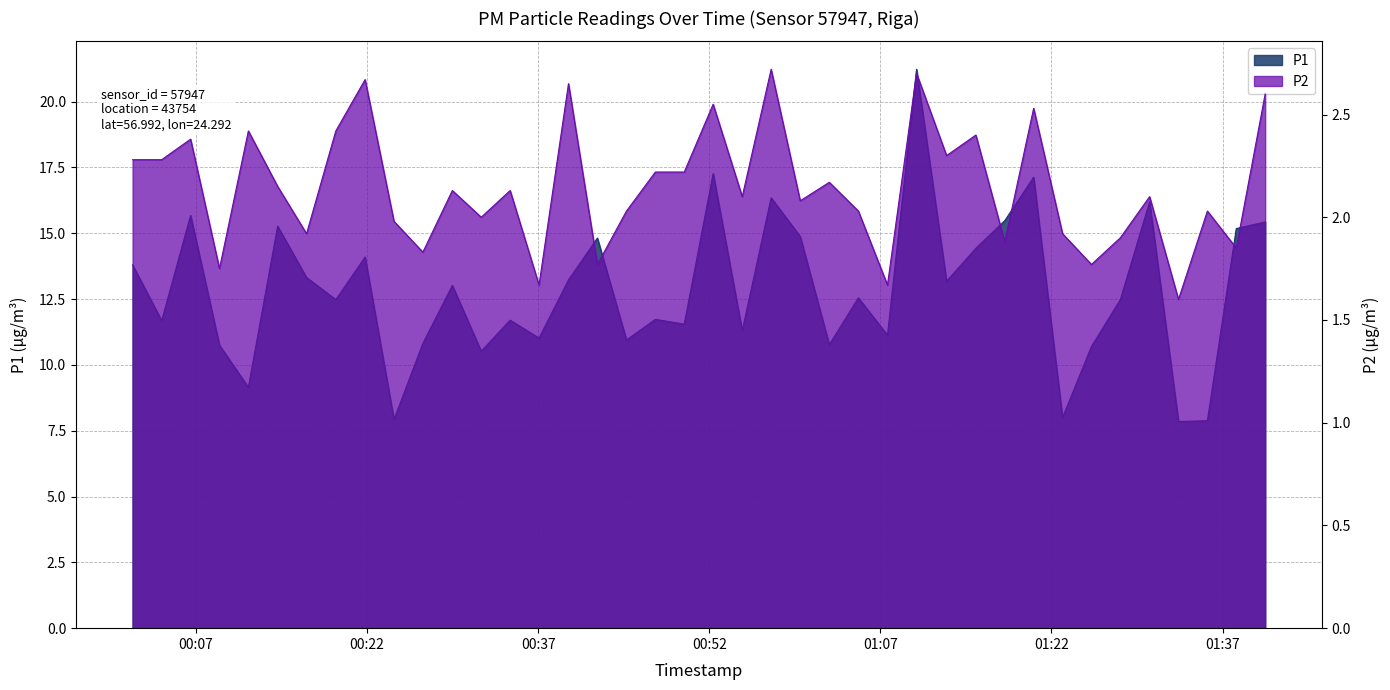

Which category has the highest value in the P1 series?

2023-03-01T01:10:10